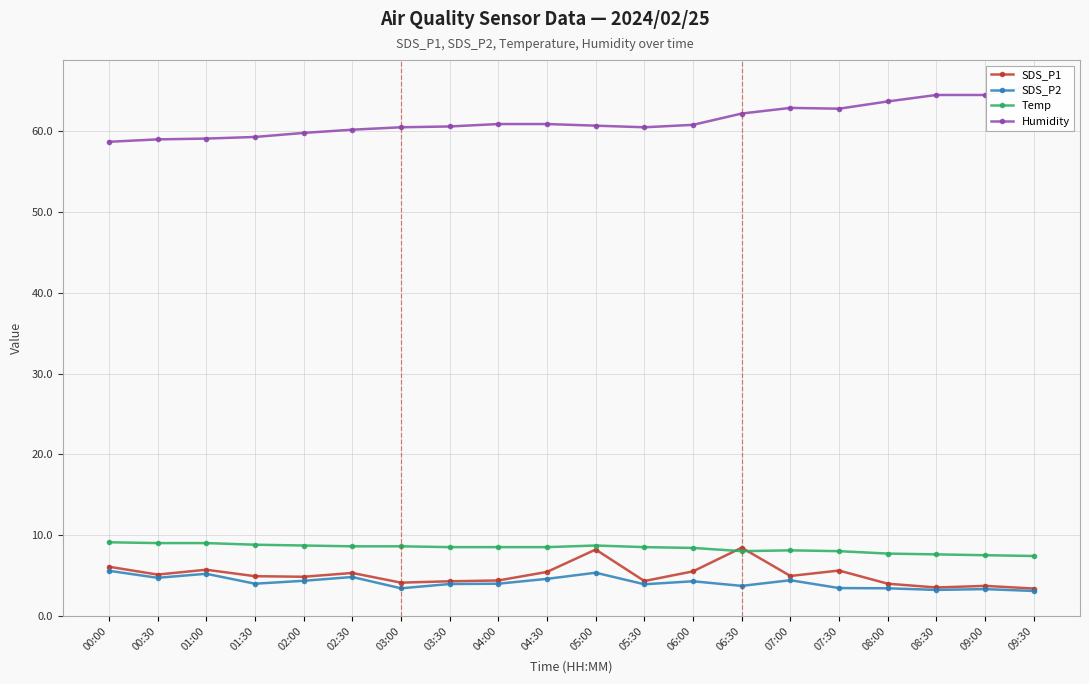

True or false: Temp and Humidity intersect in this chart.

False